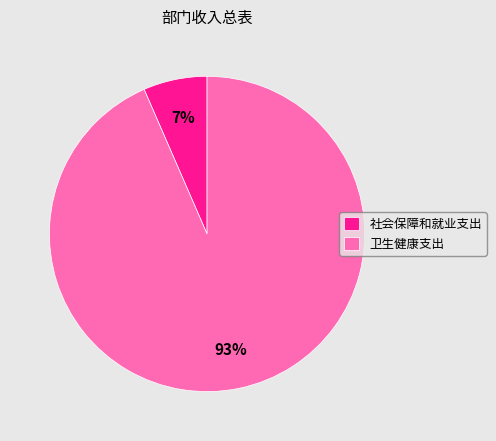

Is it true that 社会保障和就业支出 is 1% of the pie?

False